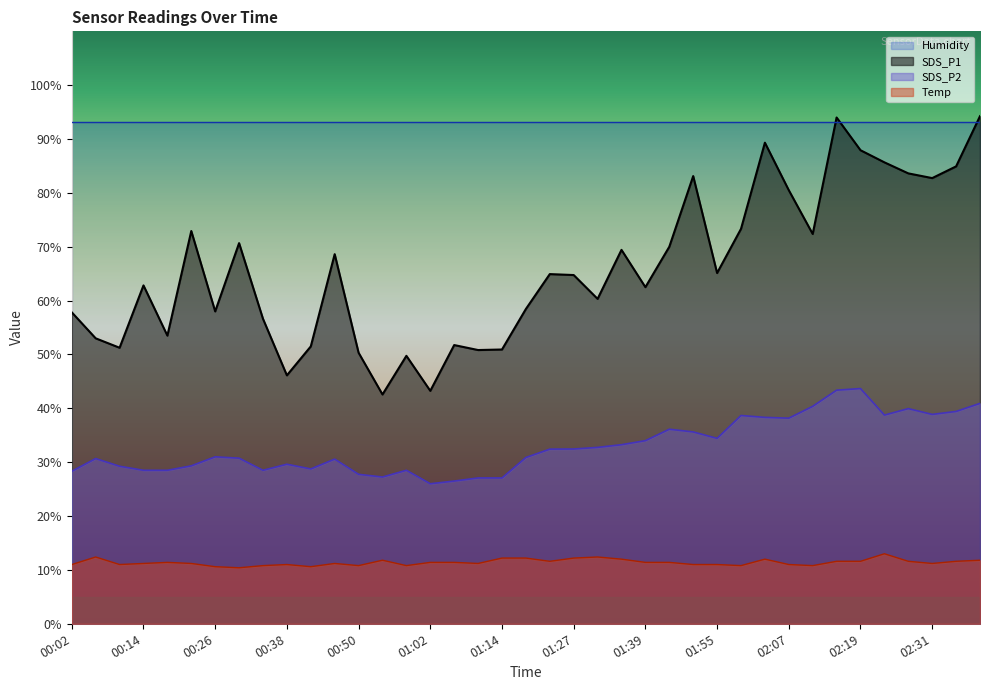

List the series in order of their overall mean, lowest first.

Temp, SDS_P2, SDS_P1, Humidity